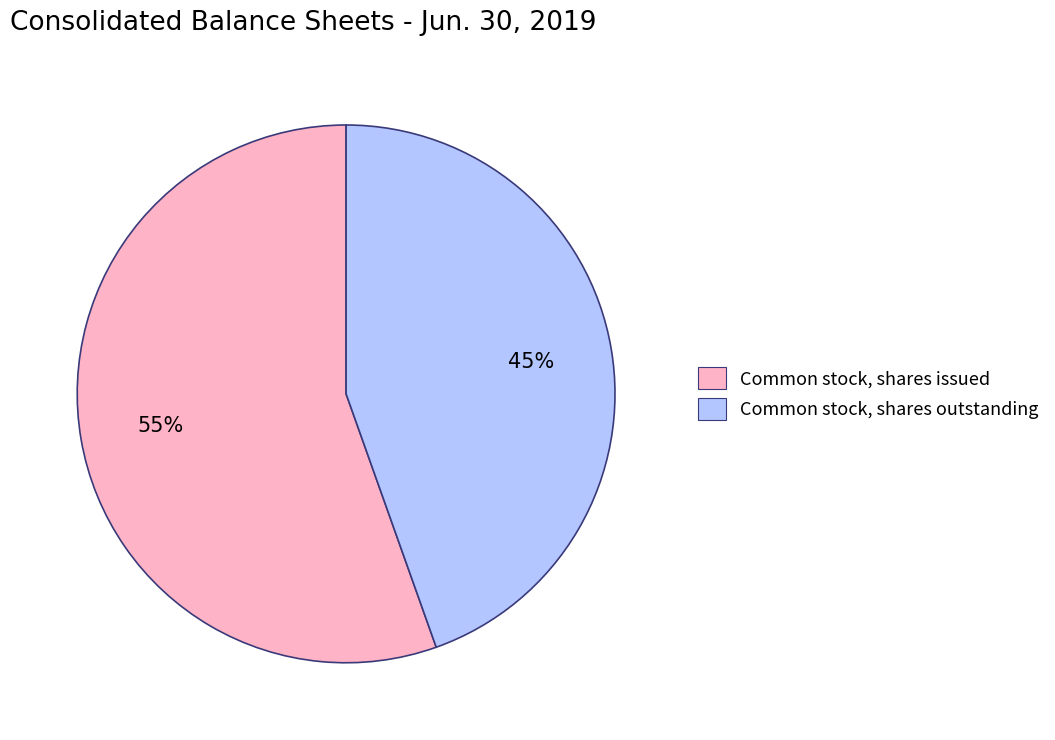

Combined, do Common stock, shares outstanding and Common stock, shares issued account for over 50%?

Yes